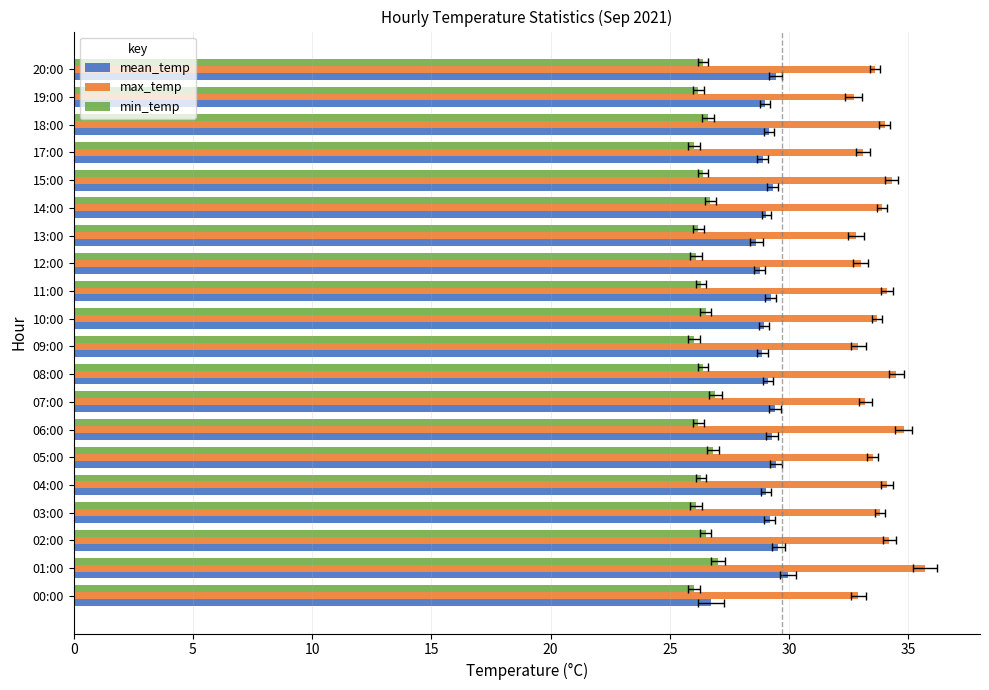

The value of min_temp at 00:00 is 17.7. True or false?

False